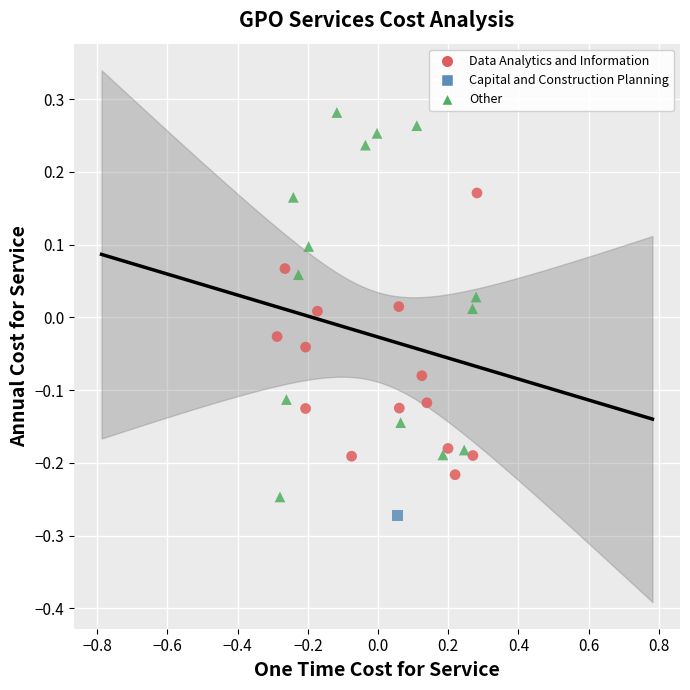

What are all the series names shown in the legend?

Data Analytics and Information, Capital and Construction Planning, Other